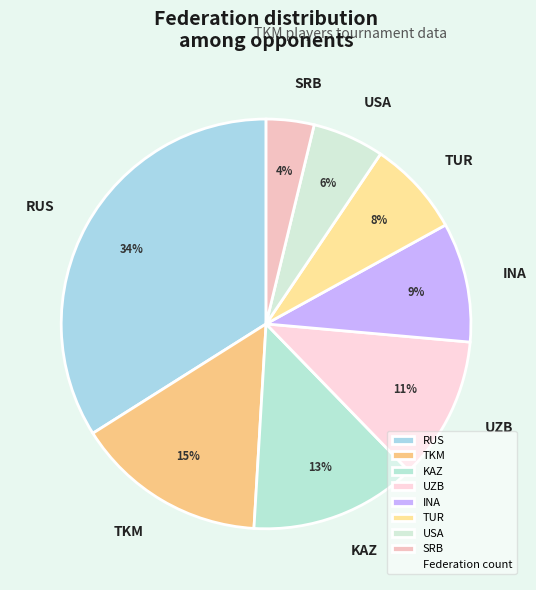

Which slice is the smallest?

SRB